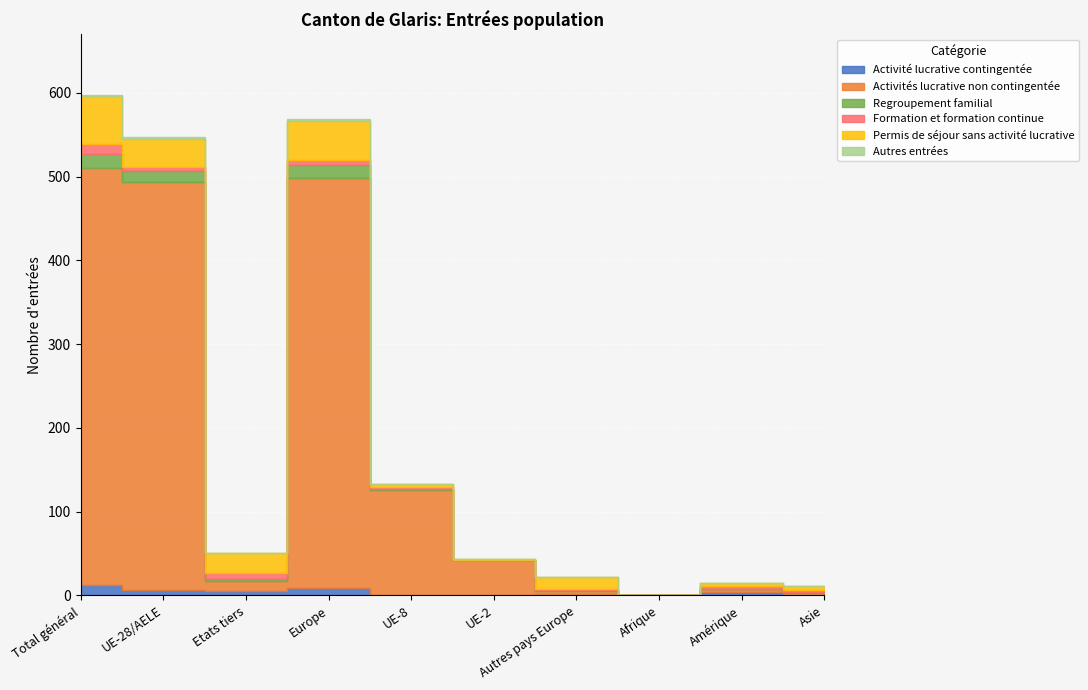

What is the label of the 9th point from the right?

UE-28/AELE